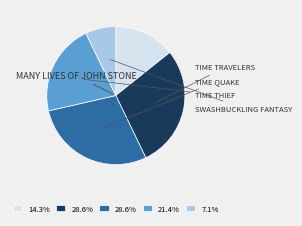

Is there a majority slice in this chart?

No